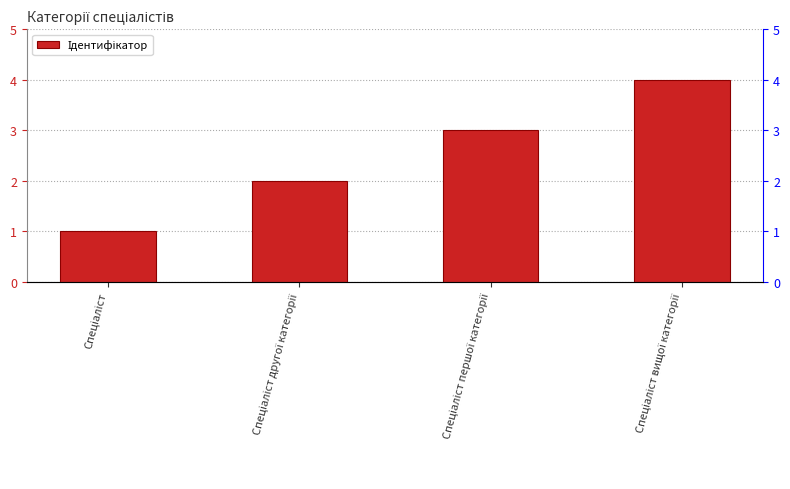

How many data points does each series have?

4